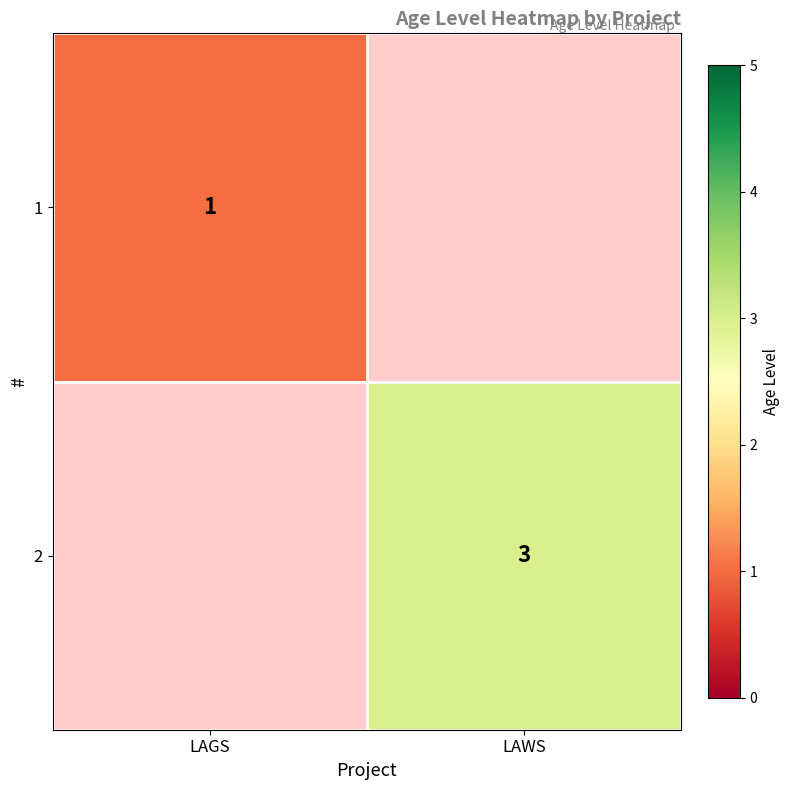

Is it true that 2 equals 3 at LAWS?

True